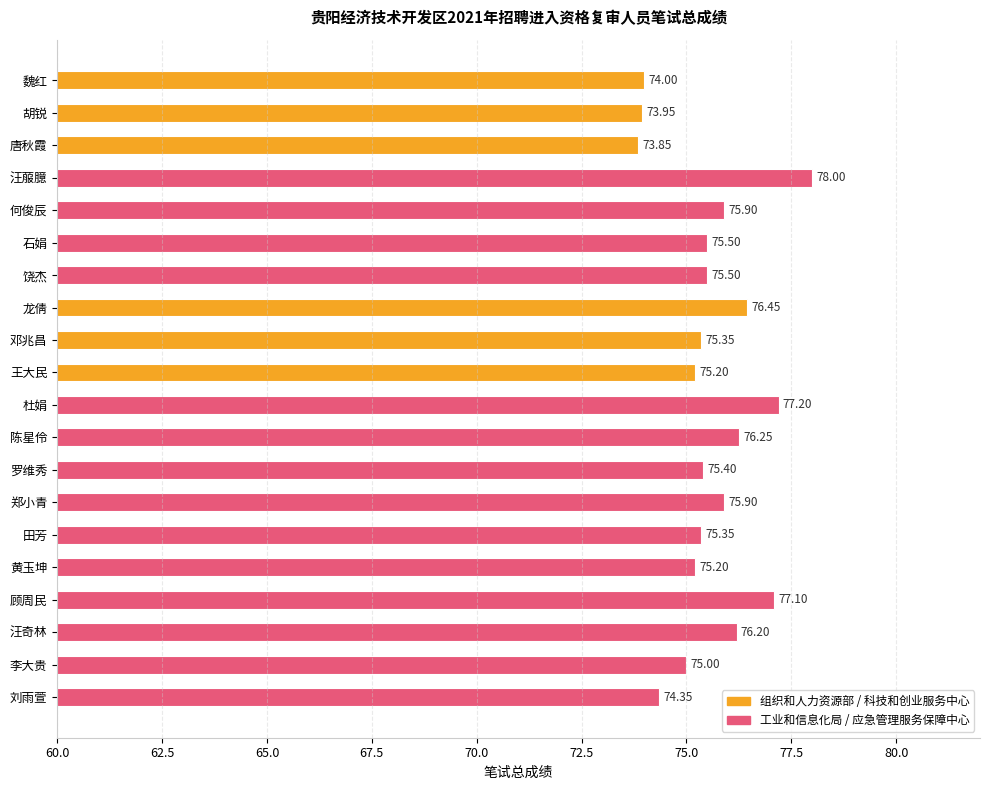

Which has a higher value, 王大民 or 李大贵?

王大民